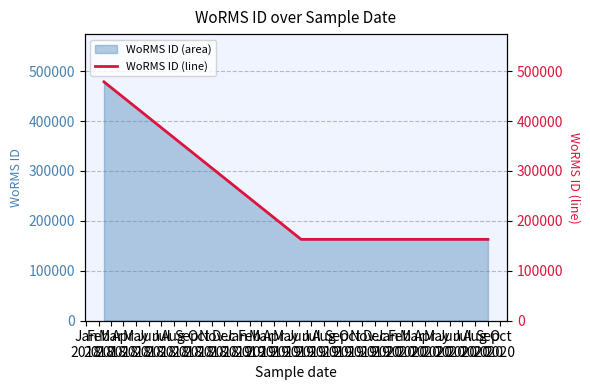

How many lines are shown in the chart?

1